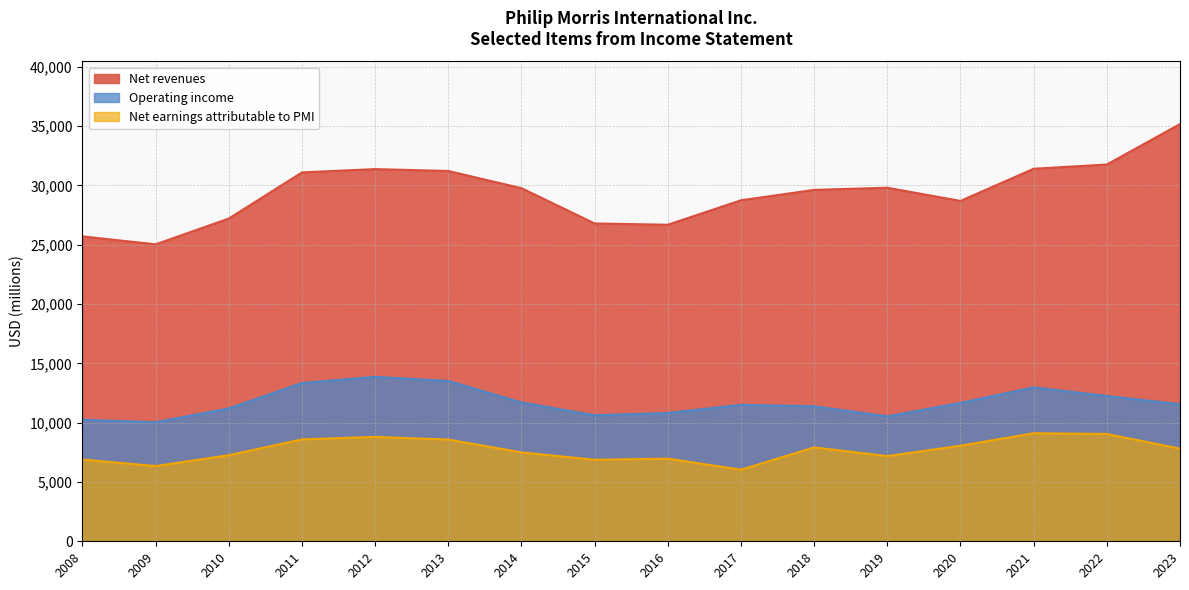

Where is Net earnings attributable to PMI nearest to the value 7572?

2014